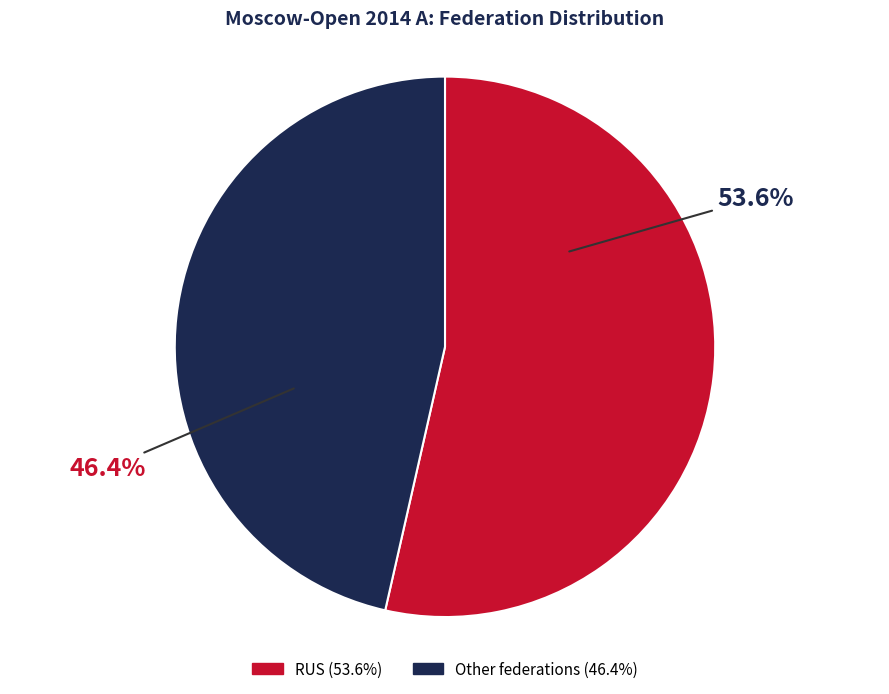

What portion of the pie excludes Other?

53.6%